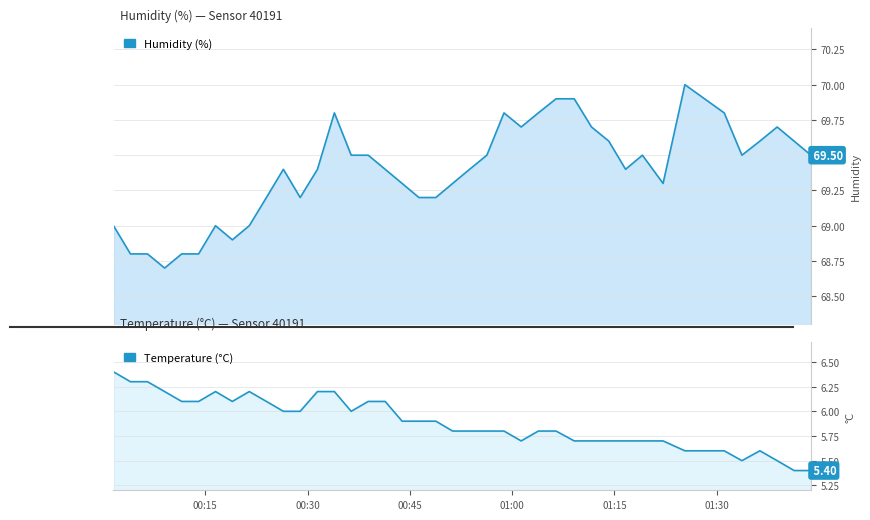

What is the difference between the second highest and minimum values in the temperature series?

0.9